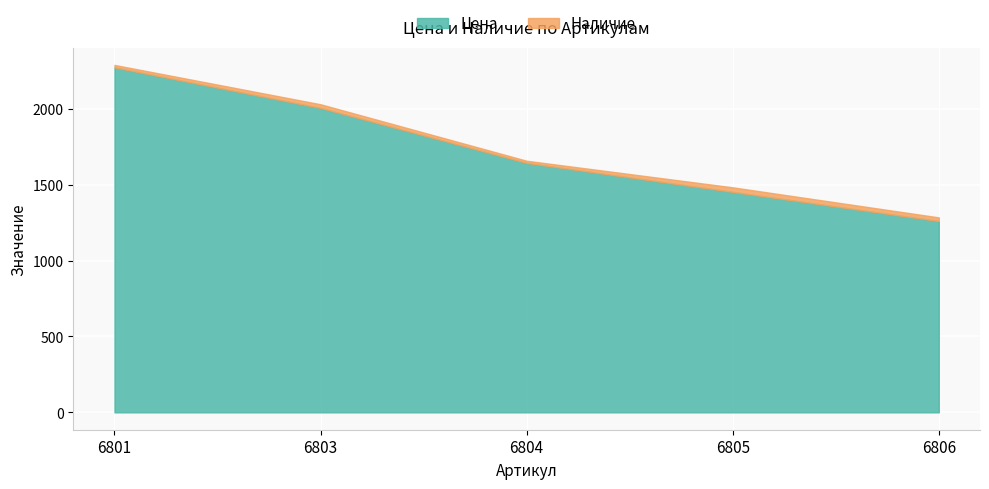

What is the total value across all series at 6806?

1284